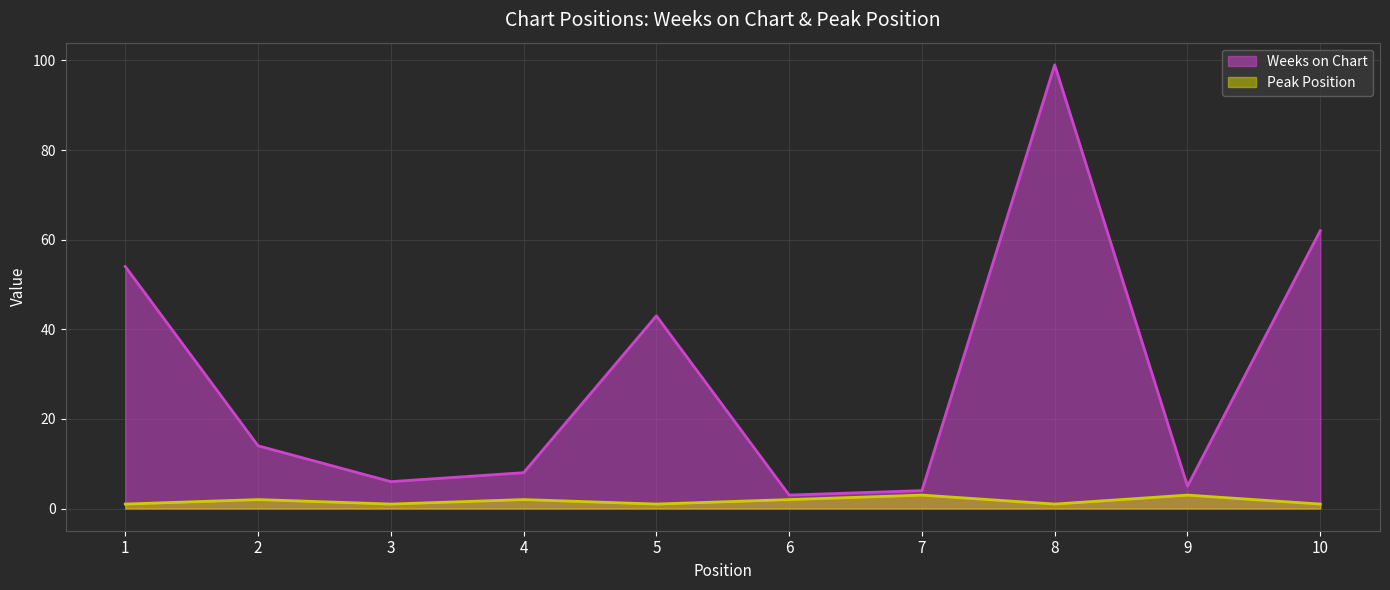

How many lines are shown in the chart?

2